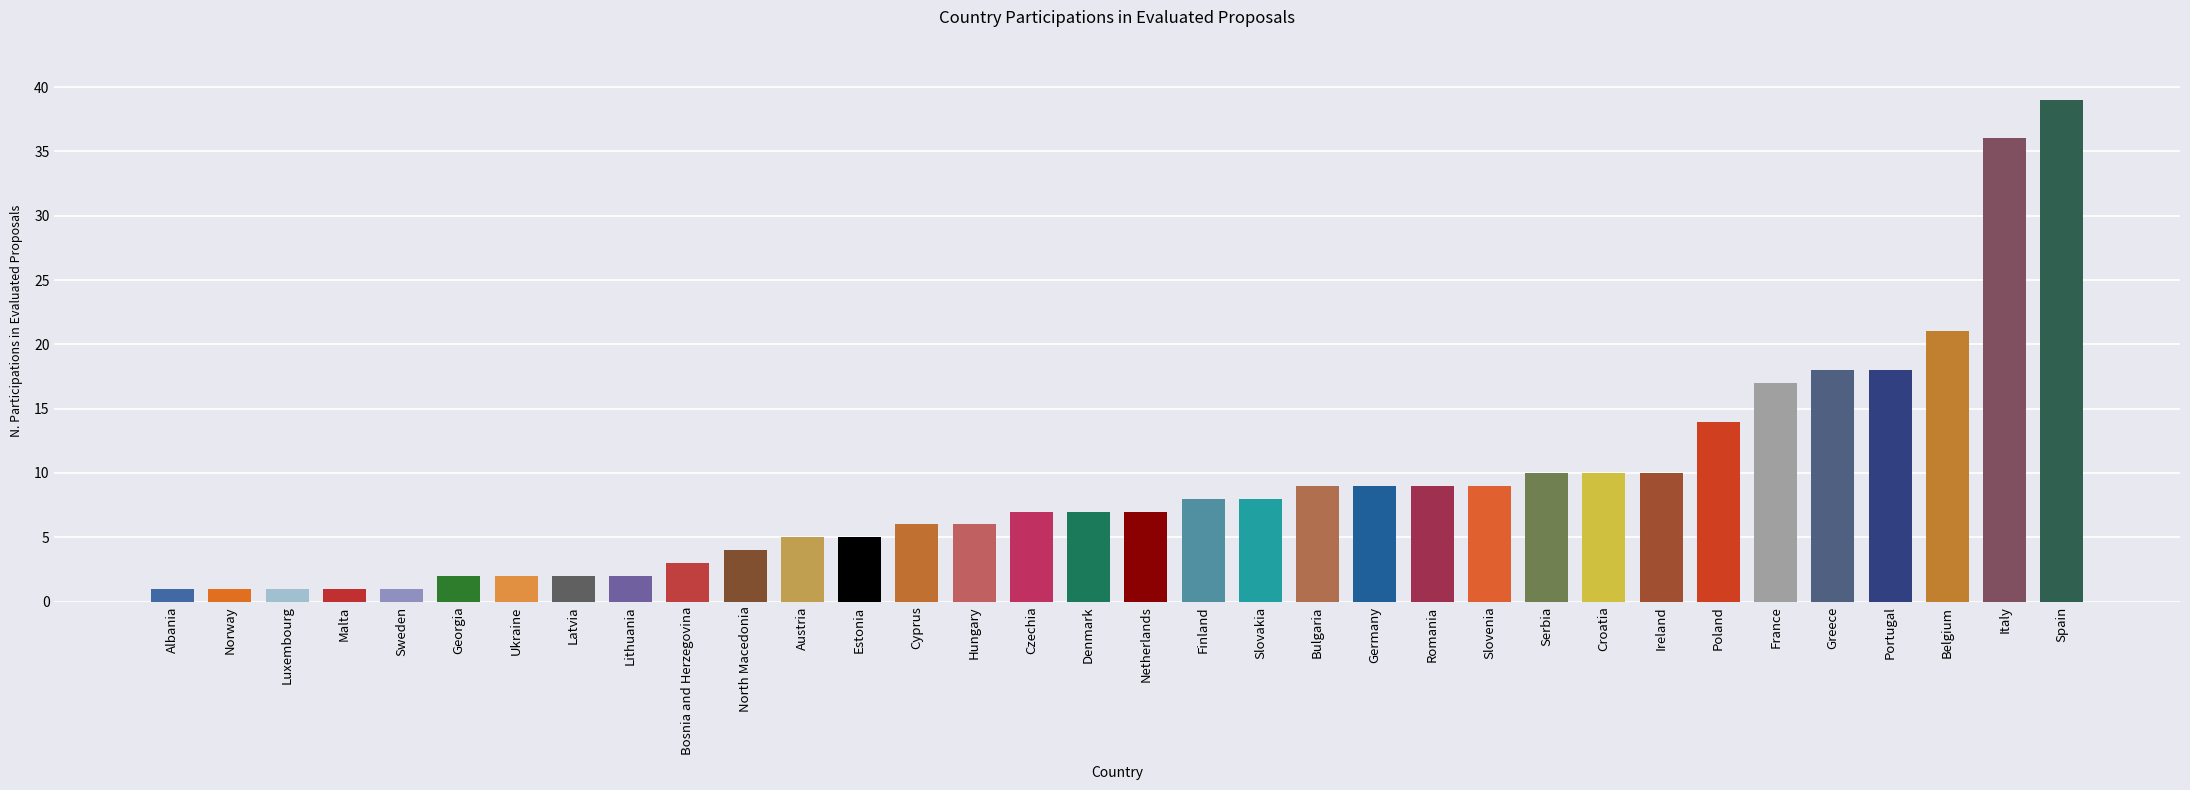

What position from the left is Portugal?

31